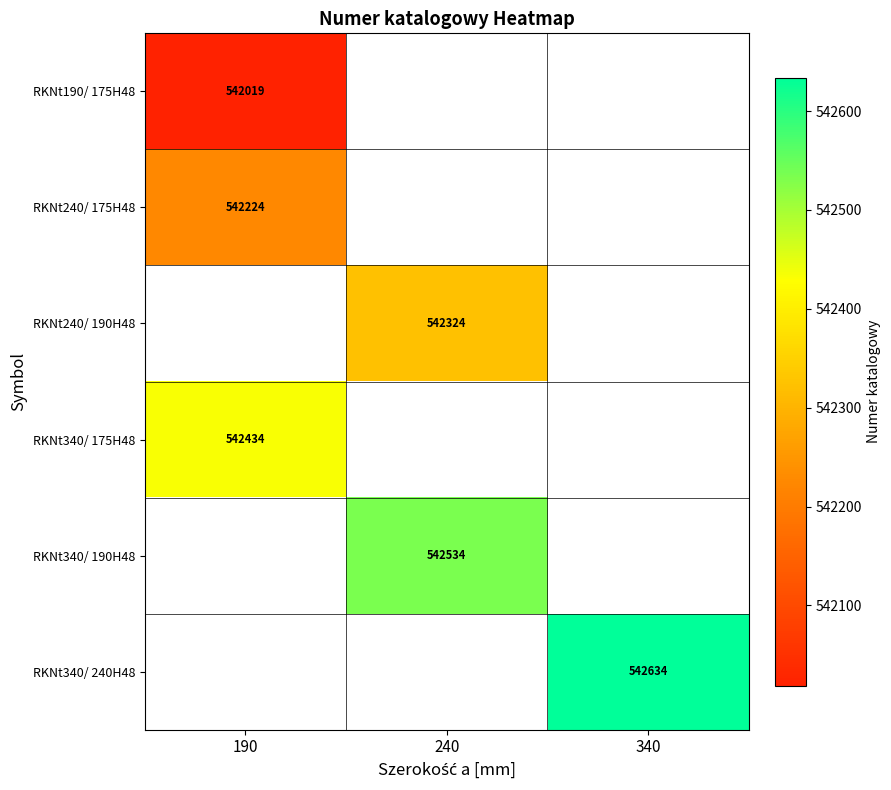

The RKNt340/ 190H48 series shows 542534 at 240. True or false?

True